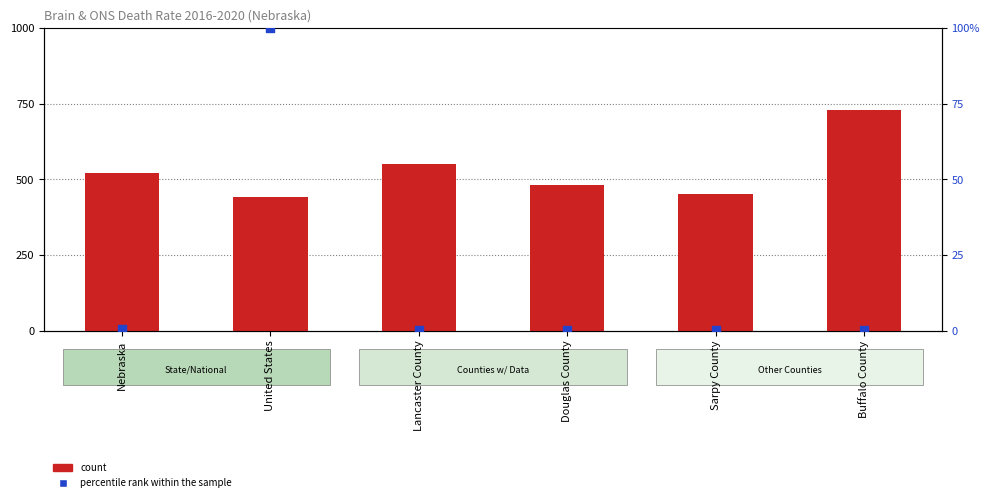

Is the value of percentile rank within the sample at Lancaster County greater than the value of count at Sarpy County?

No